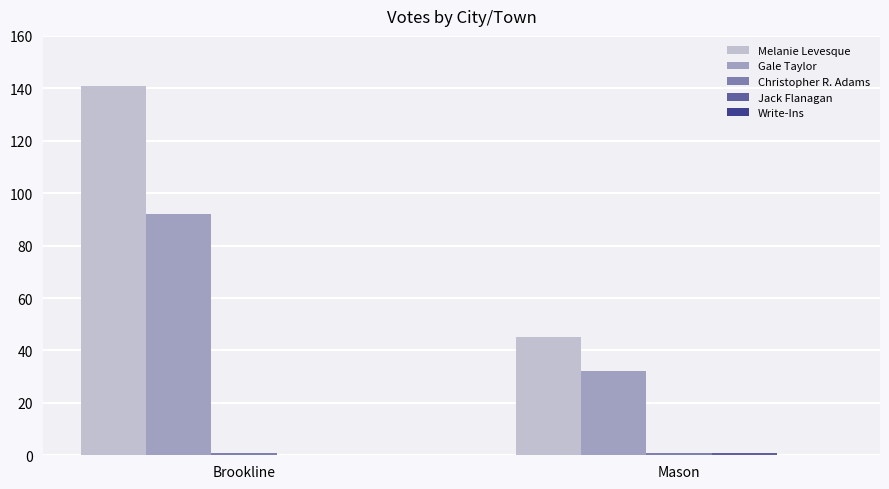

True or false: Gale Taylor has a value of 32 at Mason.

True